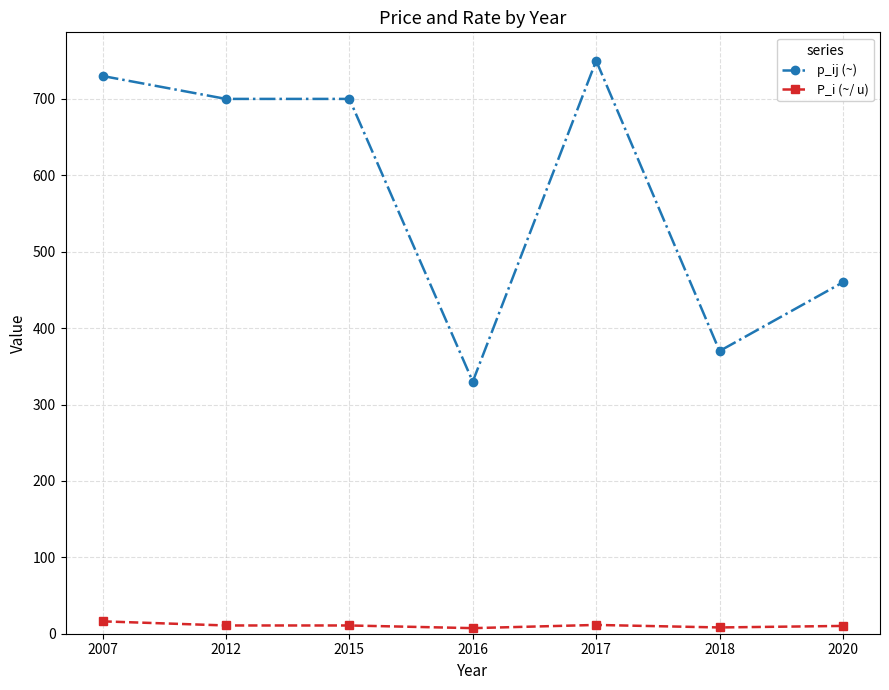

What is the lowest value of the P_i (~/ u) series?

7.3